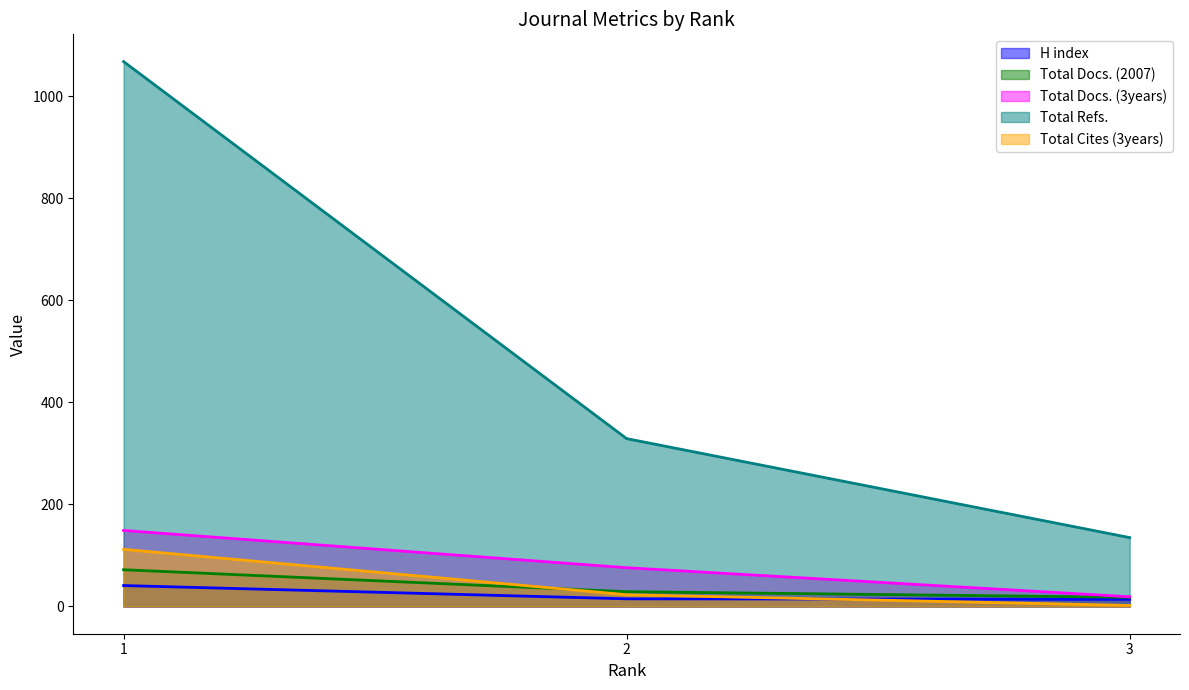

How many data points in H index are less than 15?

1